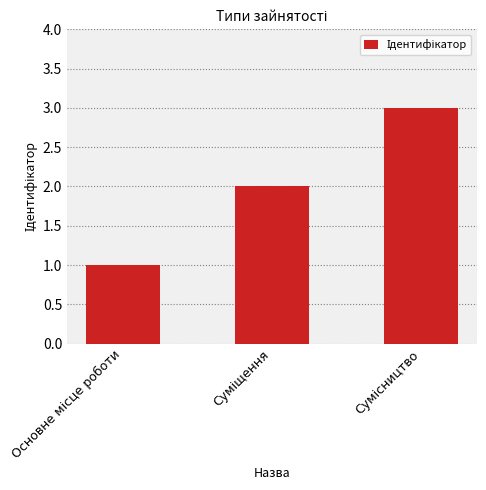

What is the greatest value displayed?

3